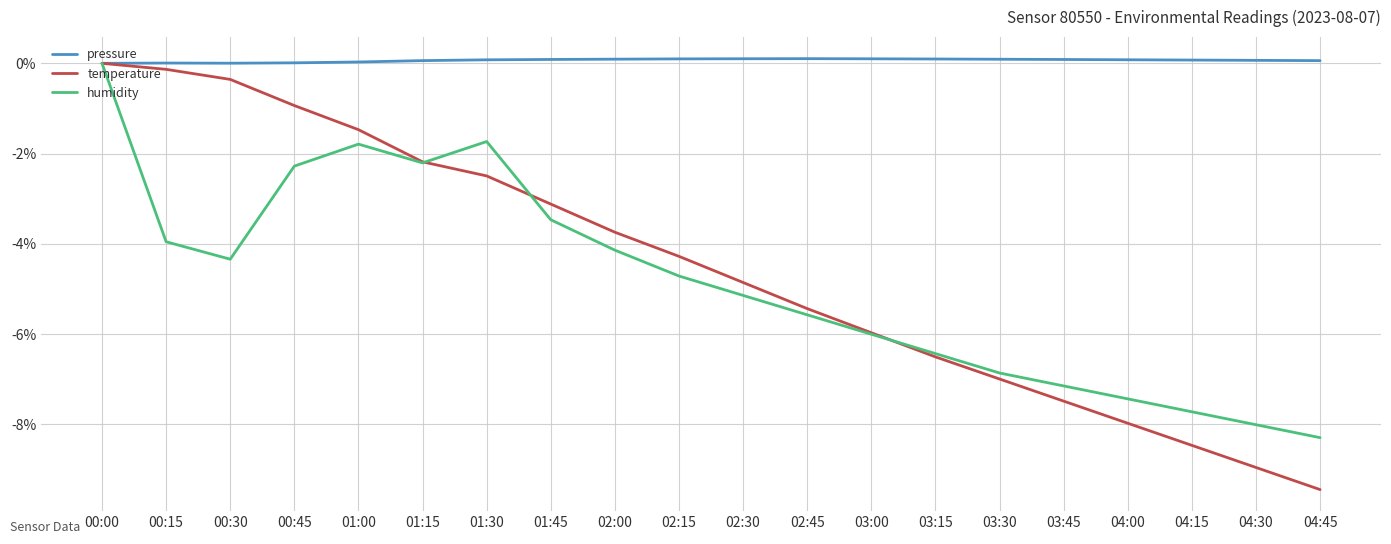

True or false: temperature has more than 1 points higher than both neighbors.

False